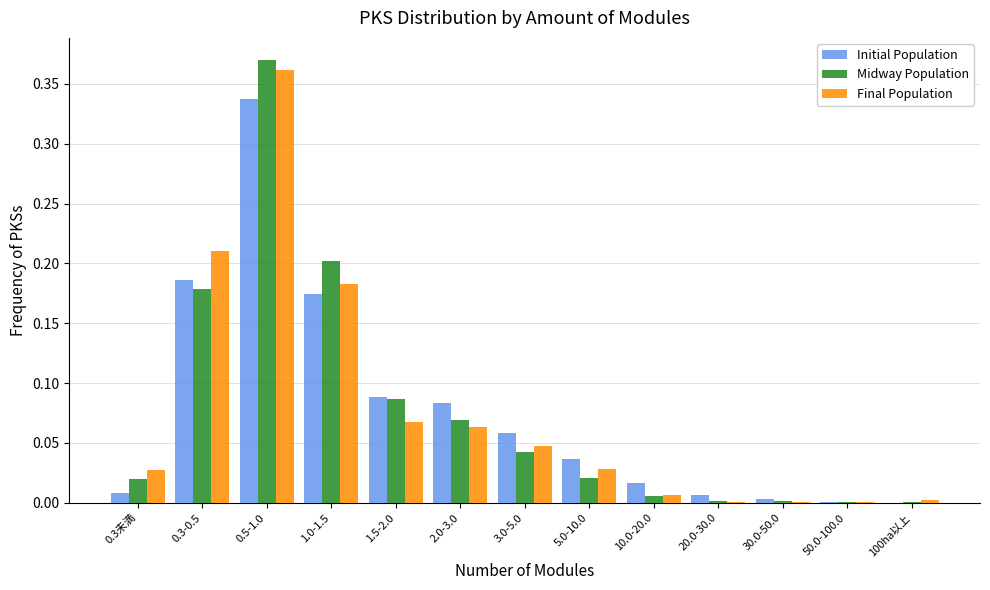

What is the sum of all Initial Population values?

1.0